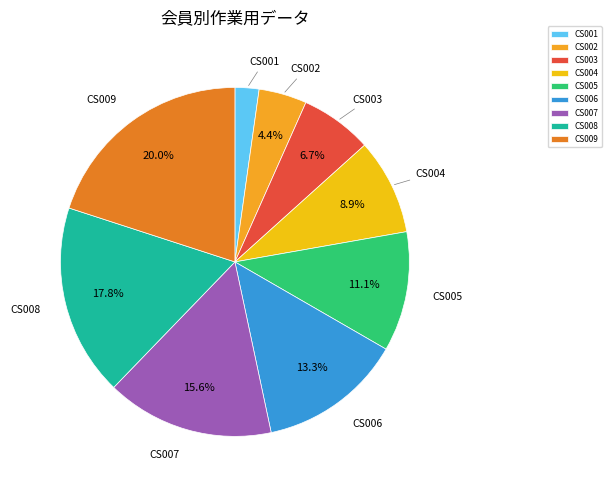

The CS008 slice represents 9% of the pie. True or false?

False